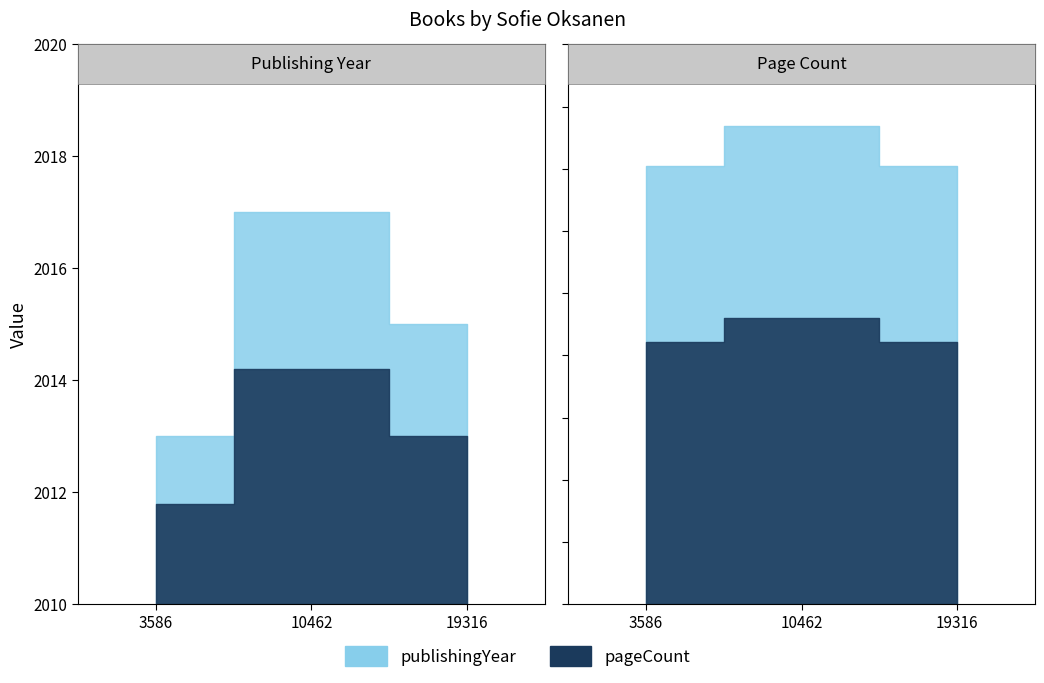

What is the value of the pageCount point at the 2nd from the left?

384